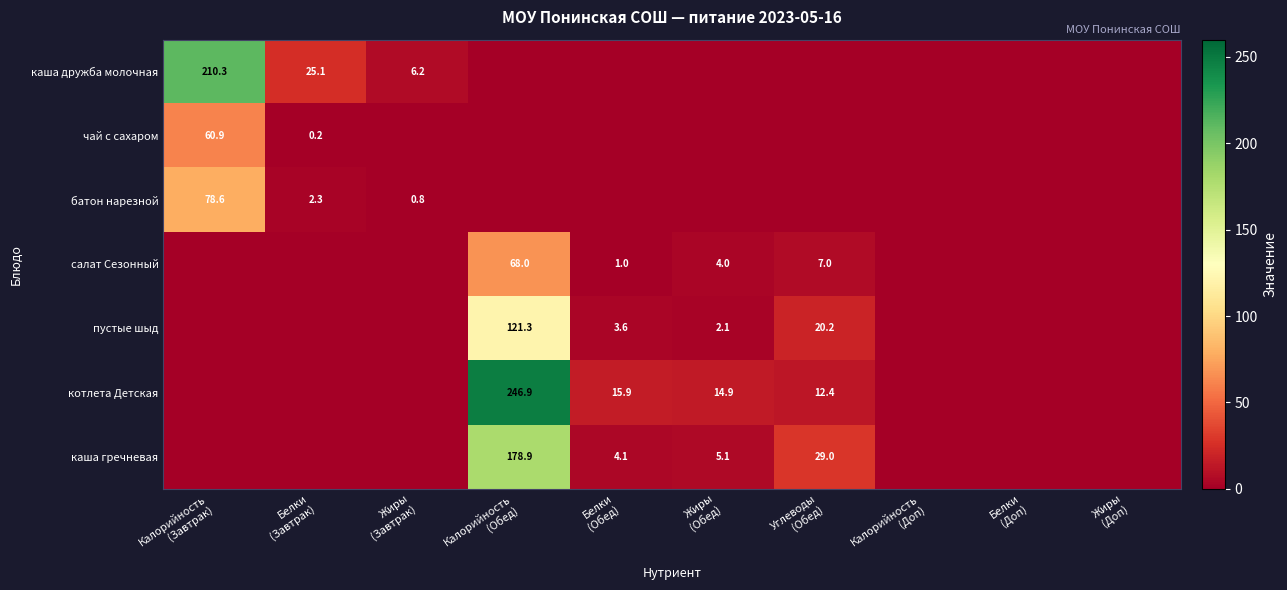

Which category has the highest value in the салат Сезонный series?

Калорийность (Обед)